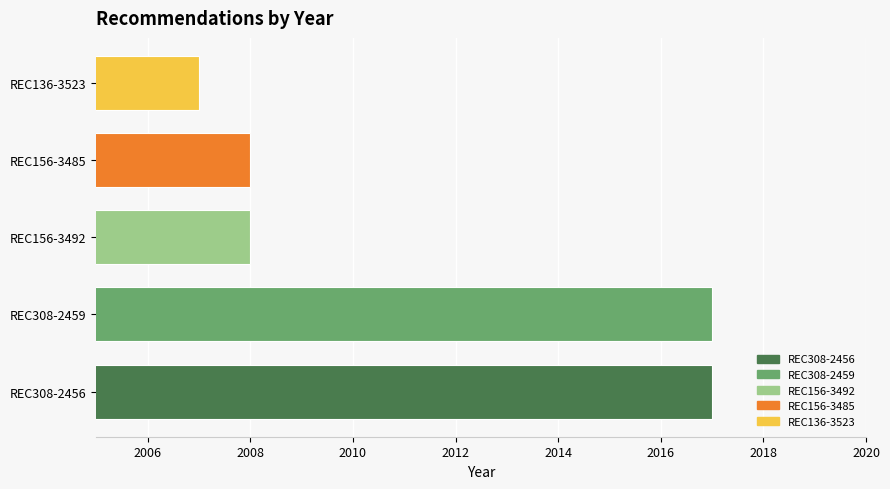

Reading right to left, extract all data points from this chart.

2007	2008	2008	2017	2017